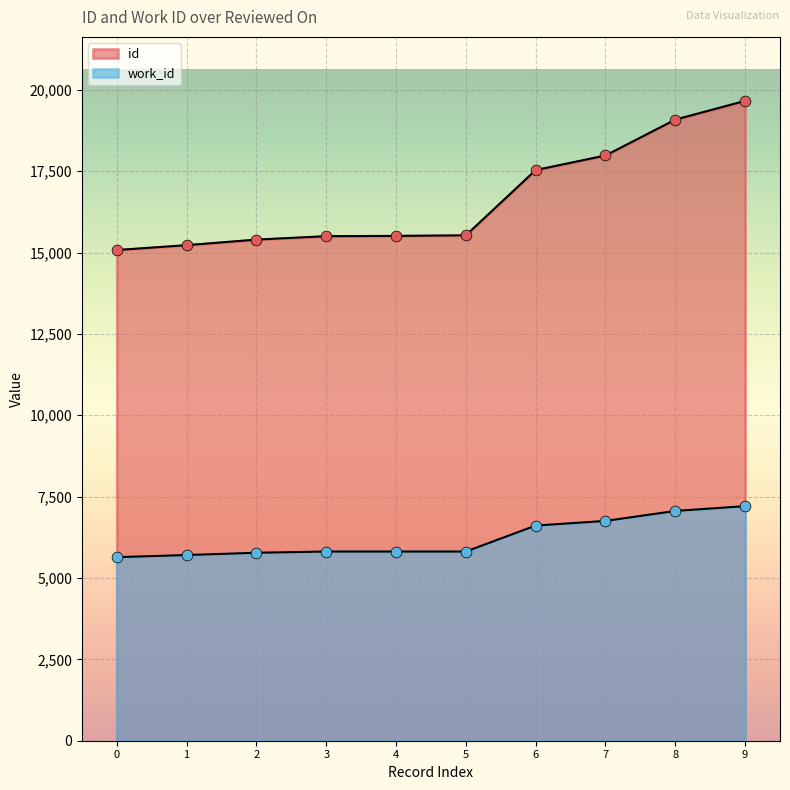

What are all the series names shown in the legend?

id, work_id